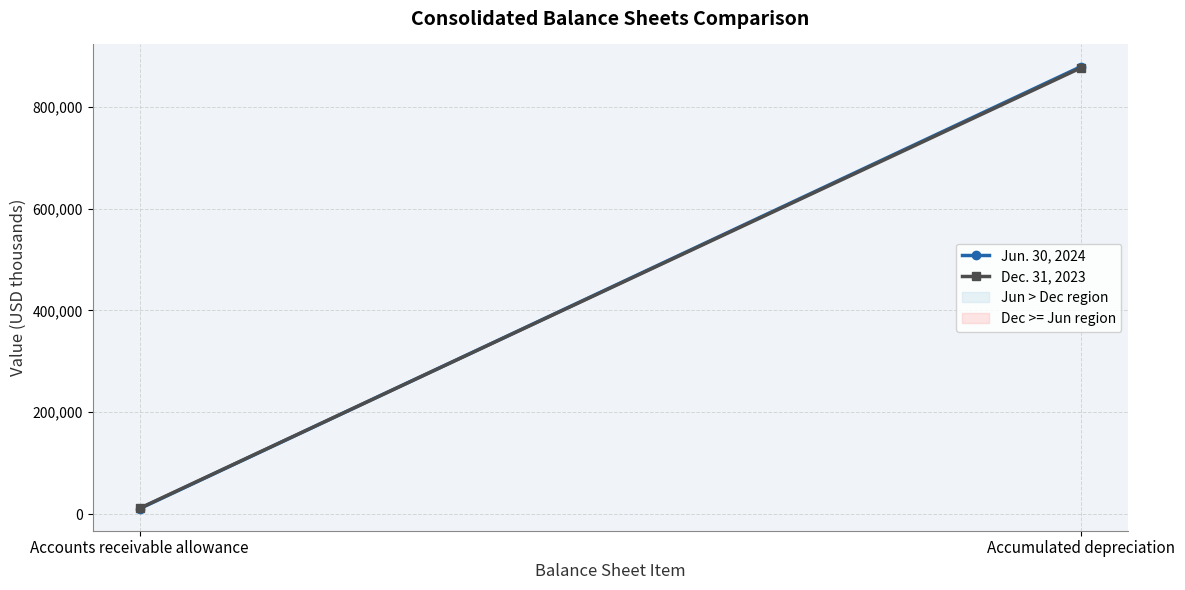

True or false: Dec. 31, 2023 has a value of 876990 at Accumulated depreciation.

True